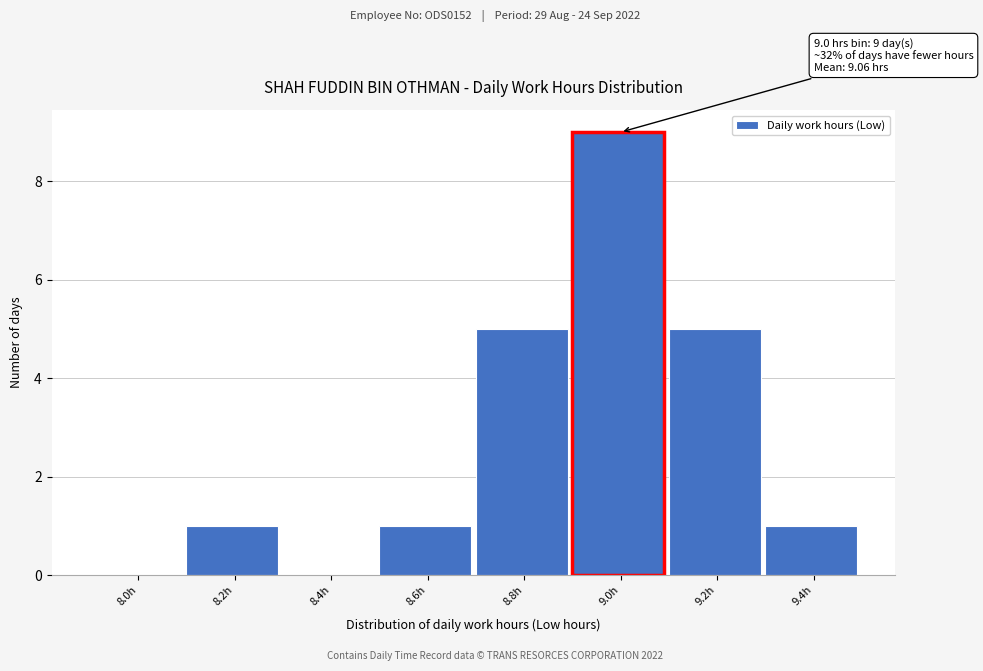

Reading right to left, list all the values displayed in this chart.

9.4h=1	9.2h=5	9.0h=9	8.8h=5	8.6h=1	8.4h=0	8.2h=1	8.0h=0